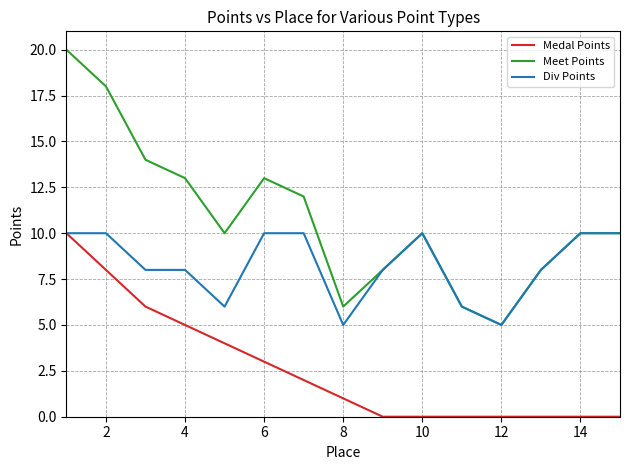

Which series has the largest total across all categories?

Meet Points